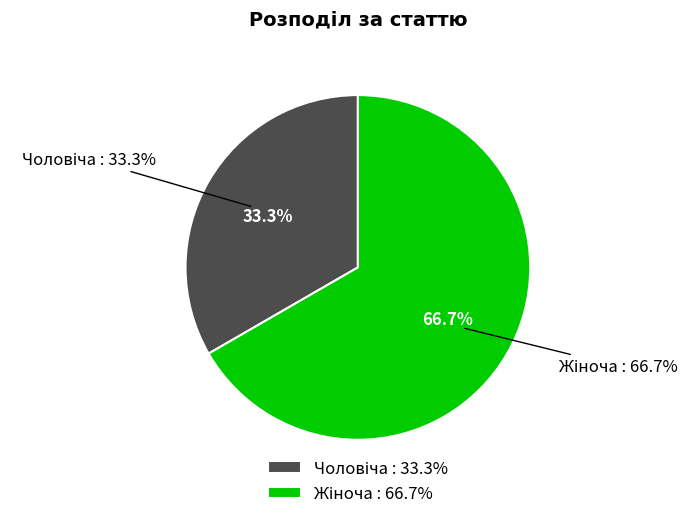

Approximately how many times larger is the value at Жіноча compared to Чоловіча?

2.0